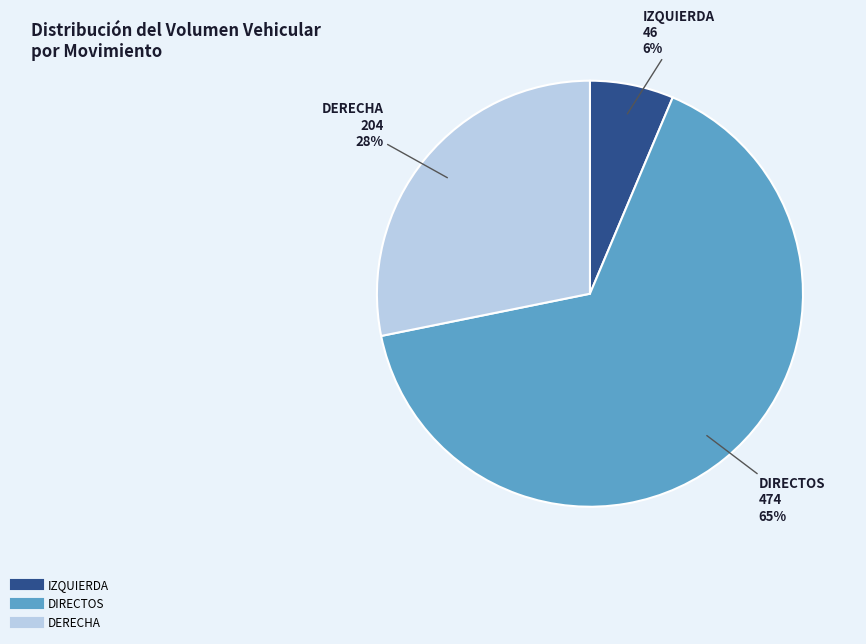

Rank the categories by value from highest to lowest.

DIRECTOS, DERECHA, IZQUIERDA